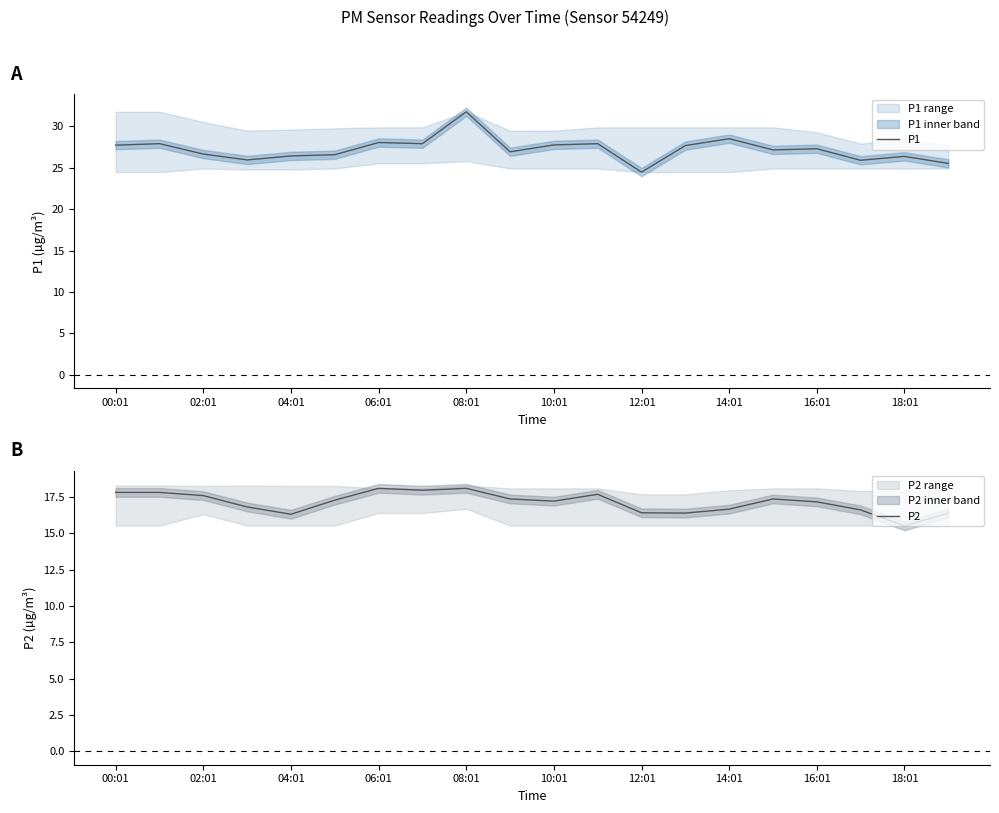

Does the chart display data point markers on the line(s)?

No